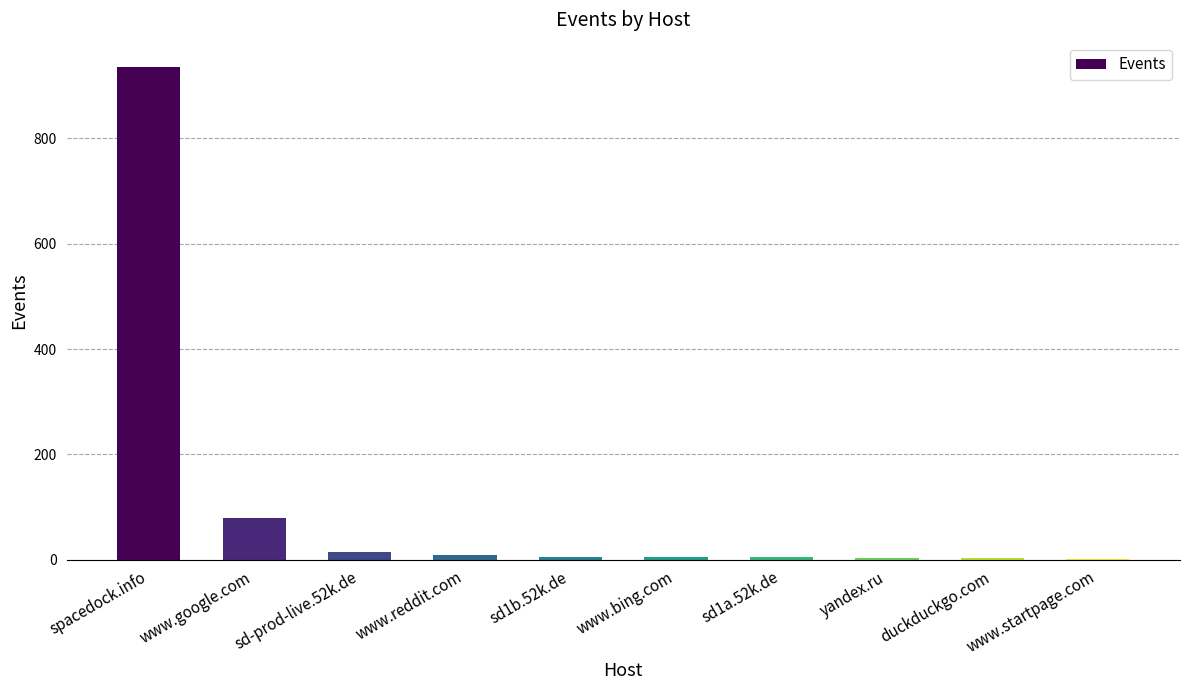

At which category does the chart reach its peak across all series?

spacedock.info